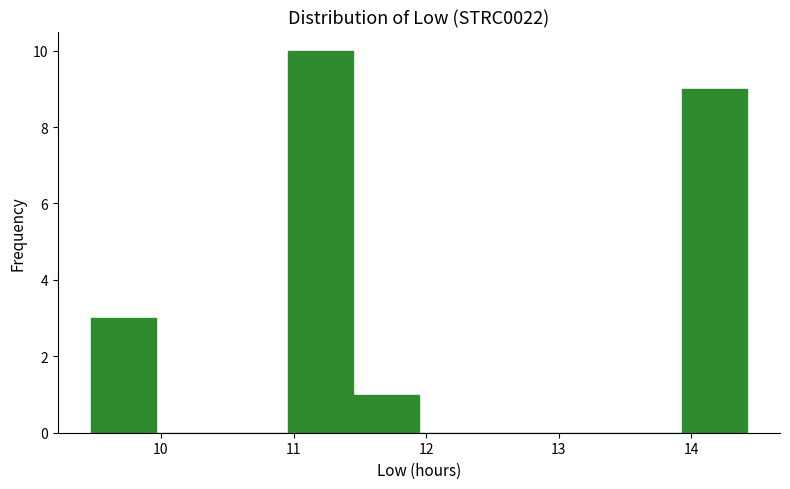

Reading left to right, transcribe this chart: for each bar, give the range it covers on the x-axis and its height. Neither the bar edges nor the heights are printed on the chart, so give them approximately, as read against the axes.

9.5 to 10.0: 3
10.0 to 10.5: 0
10.5 to 11.0: 0
11.0 to 11.5: 10
11.5 to 11.9: 1
11.9 to 12.4: 0
12.4 to 12.9: 0
12.9 to 13.4: 0
13.4 to 13.9: 0
13.9 to 14.4: 9